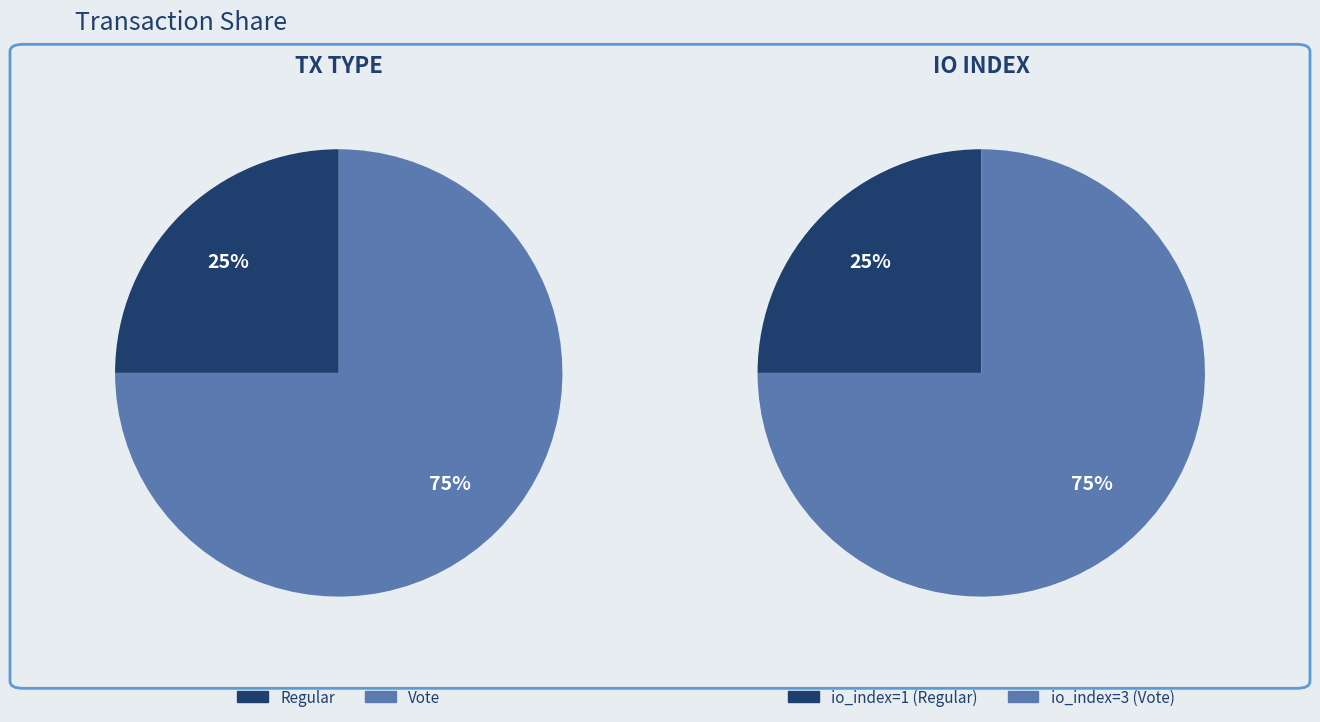

How many slices are in this pie chart?

2